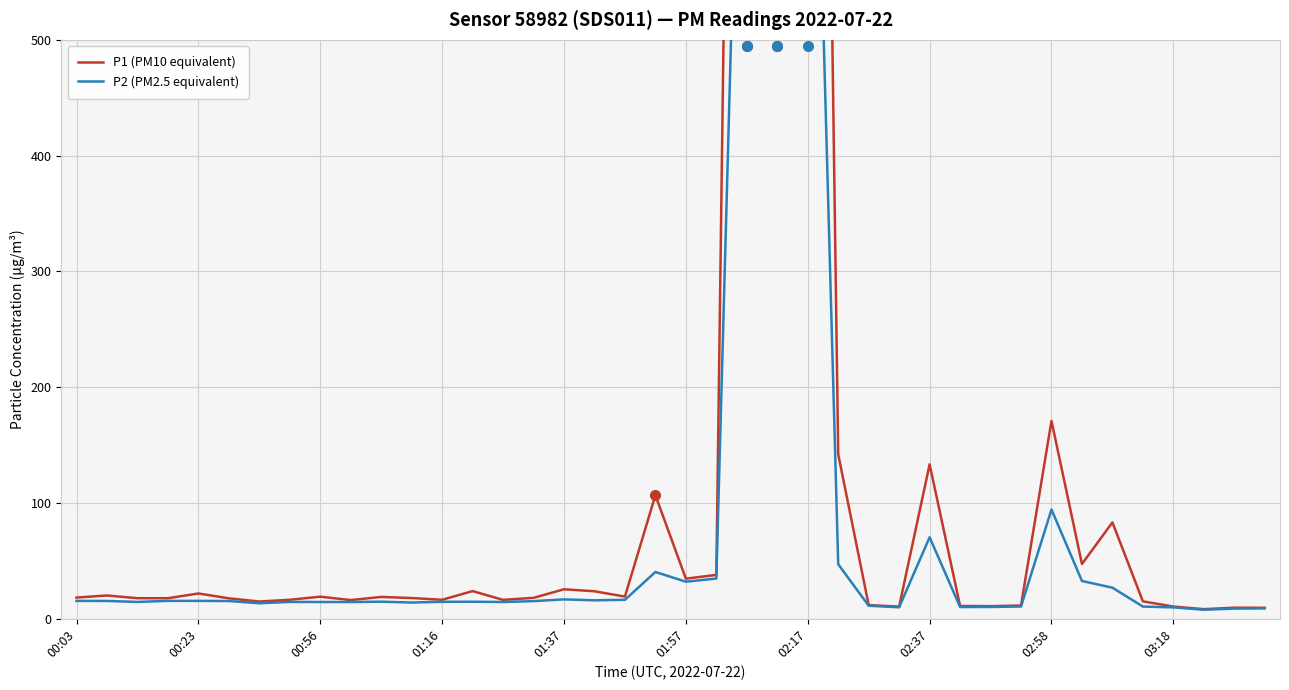

What is the sum of all P2 (PM2.5 equivalent) values?

3762.1